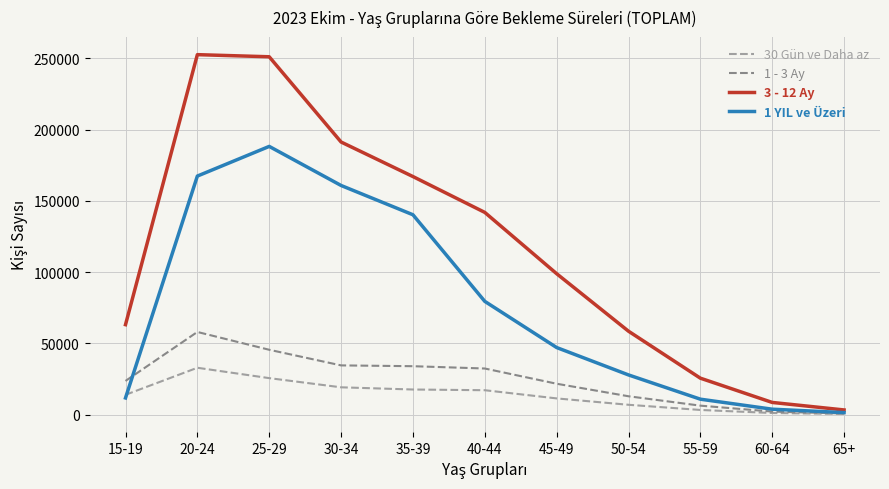

Which series changed the most between 35-39 and 45-49?

1 YIL ve Üzeri